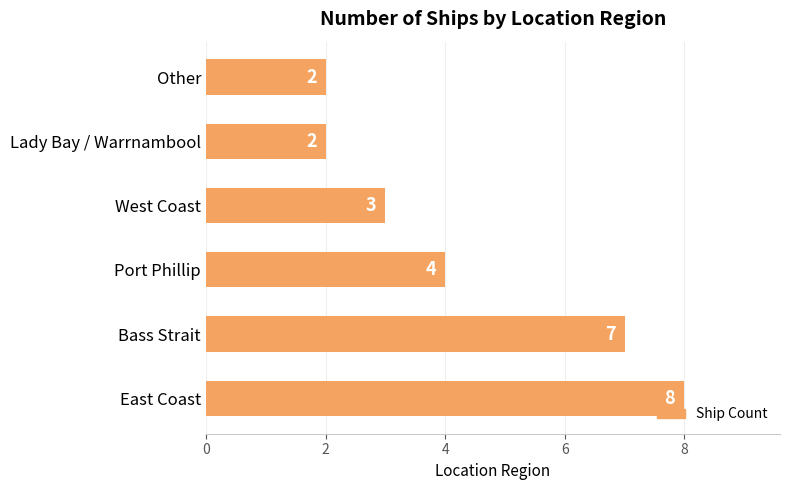

Are the bars grouped side by side (vs. stacked)?

No